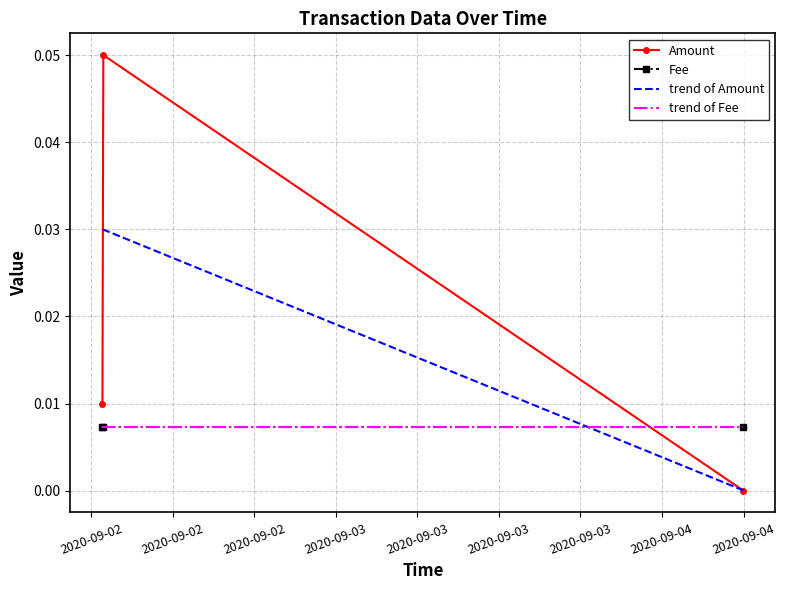

How many positive values does the Amount series have?

2